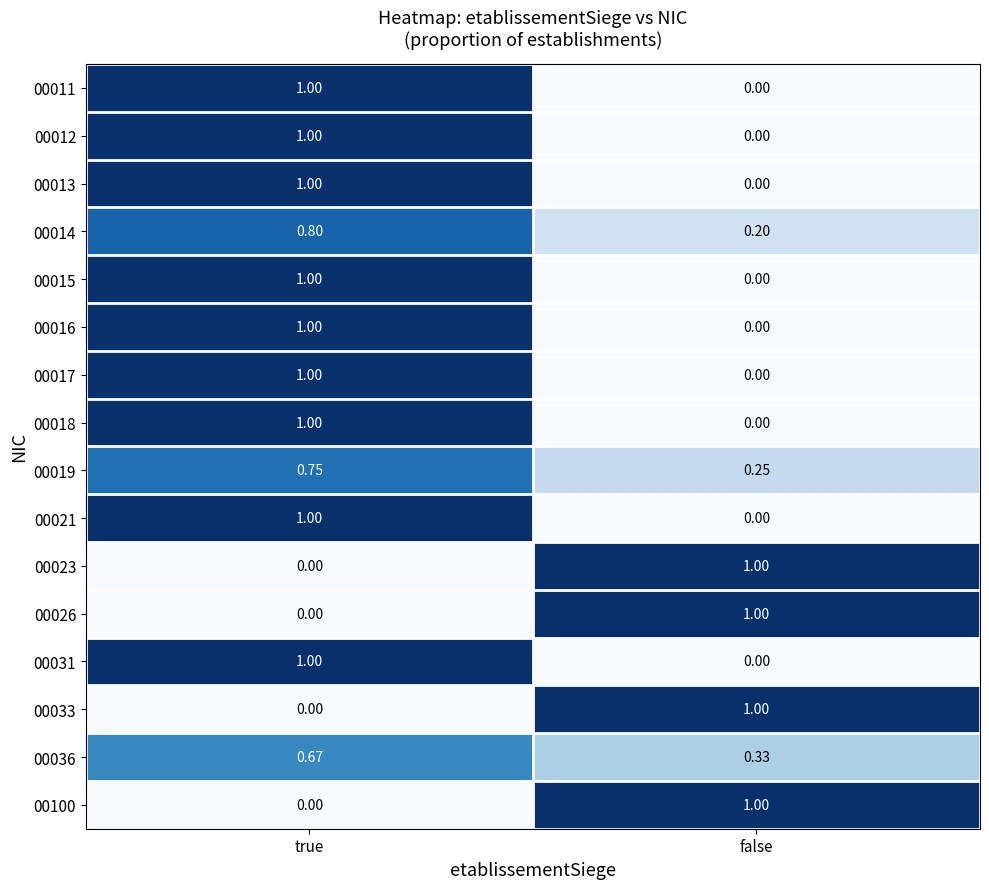

At which category is the sum across all series the highest?

true